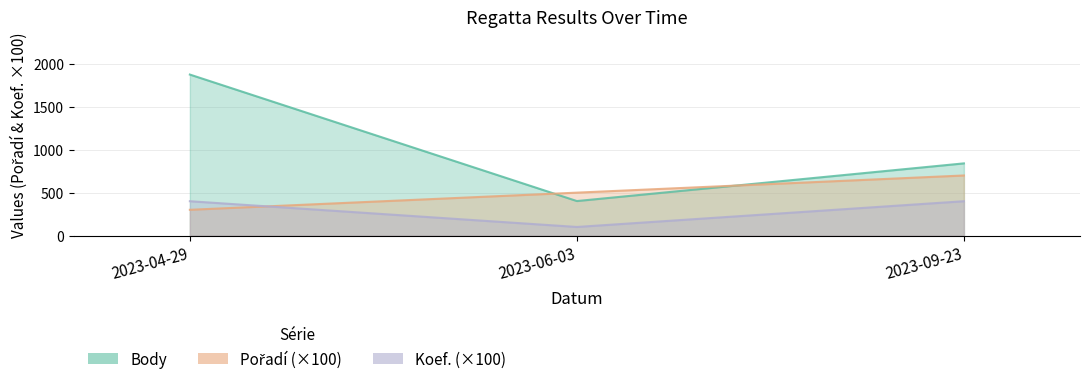

Reading right to left, list all the values displayed in this chart.

Body: 2023-09-23=841	2023-06-03=402	2023-04-29=1876
Pořadí: 2023-09-23=700	2023-06-03=500	2023-04-29=300
Koef.: 2023-09-23=400	2023-06-03=100	2023-04-29=400